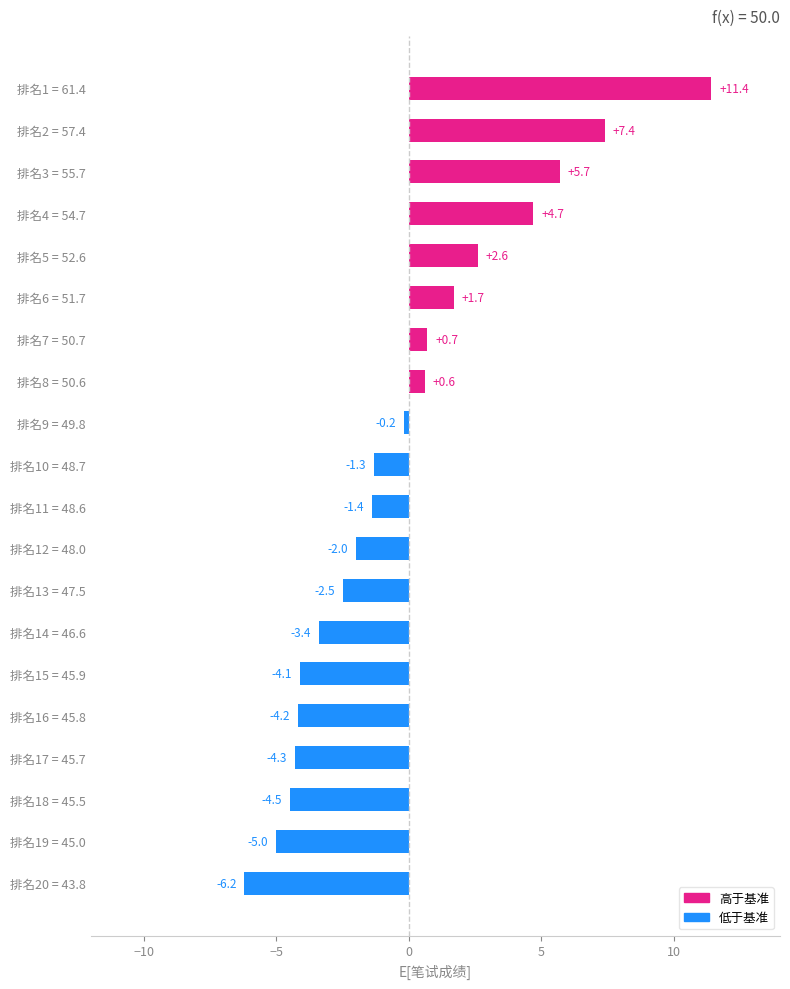

Is it true that the value at 排名1 = 61.4 is 17.6?

False